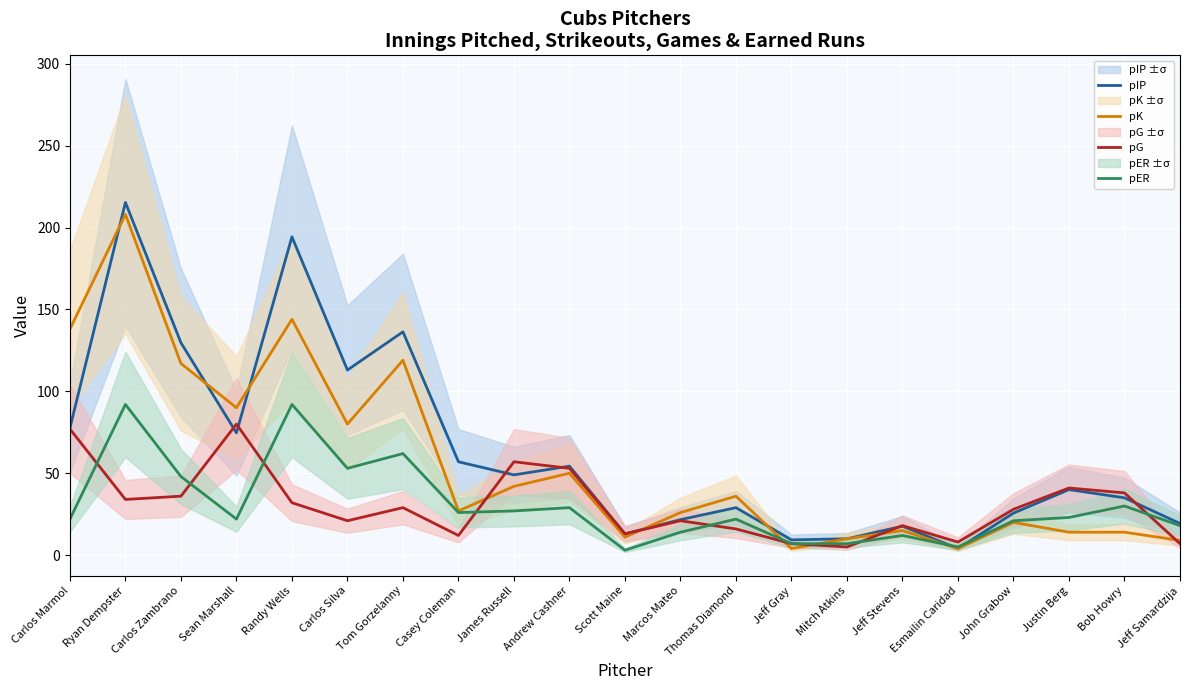

Reading left to right, extract all data points from this chart.

pIP: Carlos Marmol=77.7	Ryan Dempster=215.3	Carlos Zambrano=129.7	Sean Marshall=74.7	Randy Wells=194.3	Carlos Silva=113.0	Tom Gorzelanny=136.3	Casey Coleman=57.0	James Russell=49.0	Andrew Cashner=54.3	Scott Maine=13.0	Marcos Mateo=21.7	Thomas Diamond=29.0	Jeff Gray=9.3	Mitch Atkins=10.0	Jeff Stevens=17.7	Esmailin Caridad=4.0	John Grabow=25.7	Justin Berg=40.0	Bob Howry=35.0	Jeff Samardzija=19.3
pK: Carlos Marmol=138.0	Ryan Dempster=208.0	Carlos Zambrano=117.0	Sean Marshall=90.0	Randy Wells=144.0	Carlos Silva=80.0	Tom Gorzelanny=119.0	Casey Coleman=27.0	James Russell=42.0	Andrew Cashner=50.0	Scott Maine=11.0	Marcos Mateo=26.0	Thomas Diamond=36.0	Jeff Gray=4.0	Mitch Atkins=10.0	Jeff Stevens=15.0	Esmailin Caridad=4.0	John Grabow=20.0	Justin Berg=14.0	Bob Howry=14.0	Jeff Samardzija=9.0
pG: Carlos Marmol=77.0	Ryan Dempster=34.0	Carlos Zambrano=36.0	Sean Marshall=80.0	Randy Wells=32.0	Carlos Silva=21.0	Tom Gorzelanny=29.0	Casey Coleman=12.0	James Russell=57.0	Andrew Cashner=53.0	Scott Maine=13.0	Marcos Mateo=21.0	Thomas Diamond=16.0	Jeff Gray=7.0	Mitch Atkins=5.0	Jeff Stevens=18.0	Esmailin Caridad=8.0	John Grabow=28.0	Justin Berg=41.0	Bob Howry=38.0	Jeff Samardzija=7.0
pER: Carlos Marmol=22.0	Ryan Dempster=92.0	Carlos Zambrano=48.0	Sean Marshall=22.0	Randy Wells=92.0	Carlos Silva=53.0	Tom Gorzelanny=62.0	Casey Coleman=26.0	James Russell=27.0	Andrew Cashner=29.0	Scott Maine=3.0	Marcos Mateo=14.0	Thomas Diamond=22.0	Jeff Gray=7.0	Mitch Atkins=7.0	Jeff Stevens=12.0	Esmailin Caridad=5.0	John Grabow=21.0	Justin Berg=23.0	Bob Howry=30.0	Jeff Samardzija=18.0